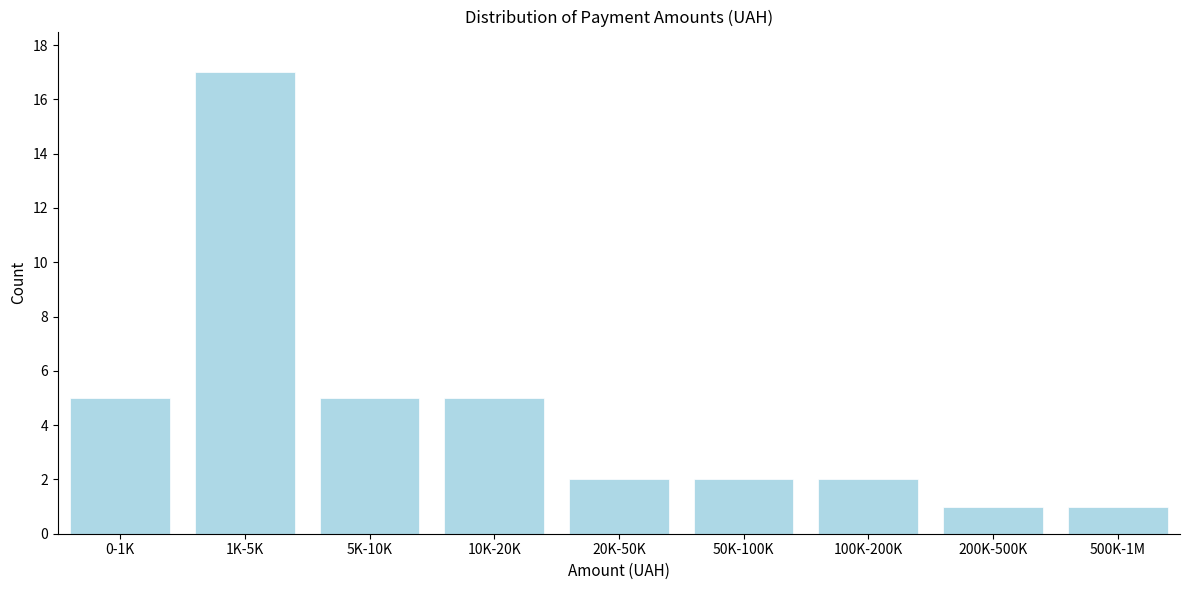

Reading left to right, list all the values displayed in this chart.

0-1K=5	1K-5K=17	5K-10K=5	10K-20K=5	20K-50K=2	50K-100K=2	100K-200K=2	200K-500K=1	500K-1M=1